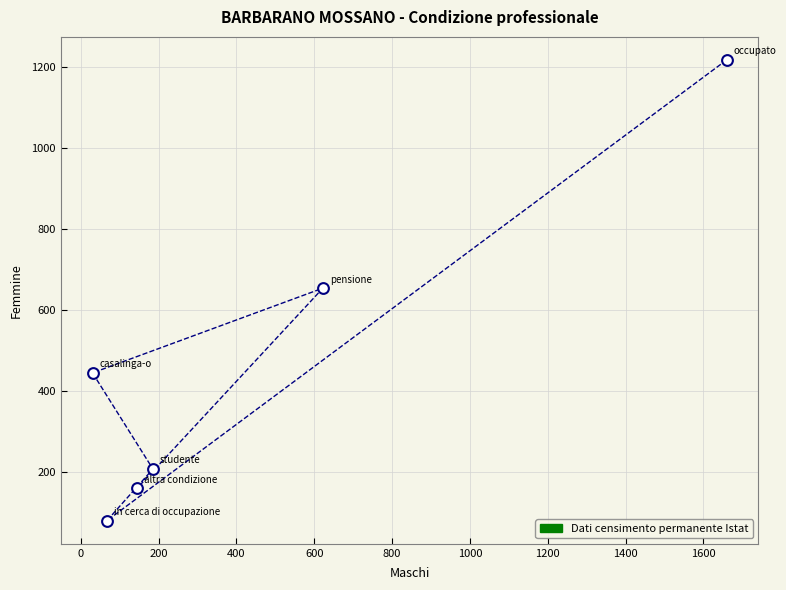

What is the range of X values (max minus min)?

1630.0